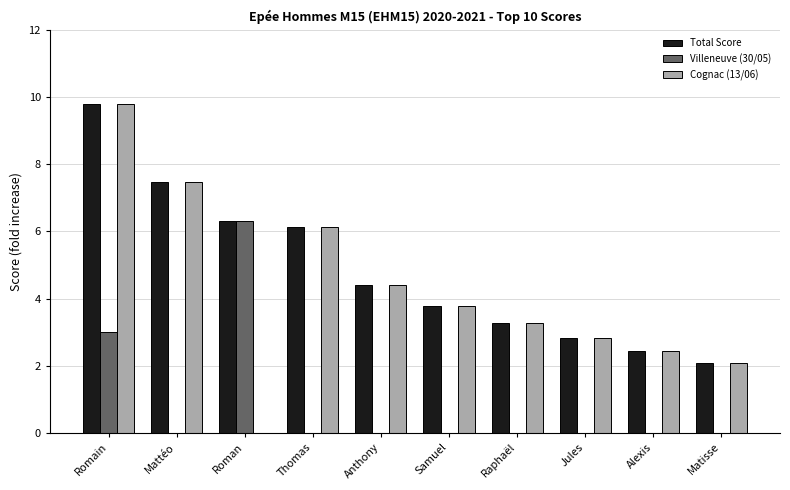

Is the value of Cognac (13/06) at Raphaël greater than the value of Total Score at Thomas?

No